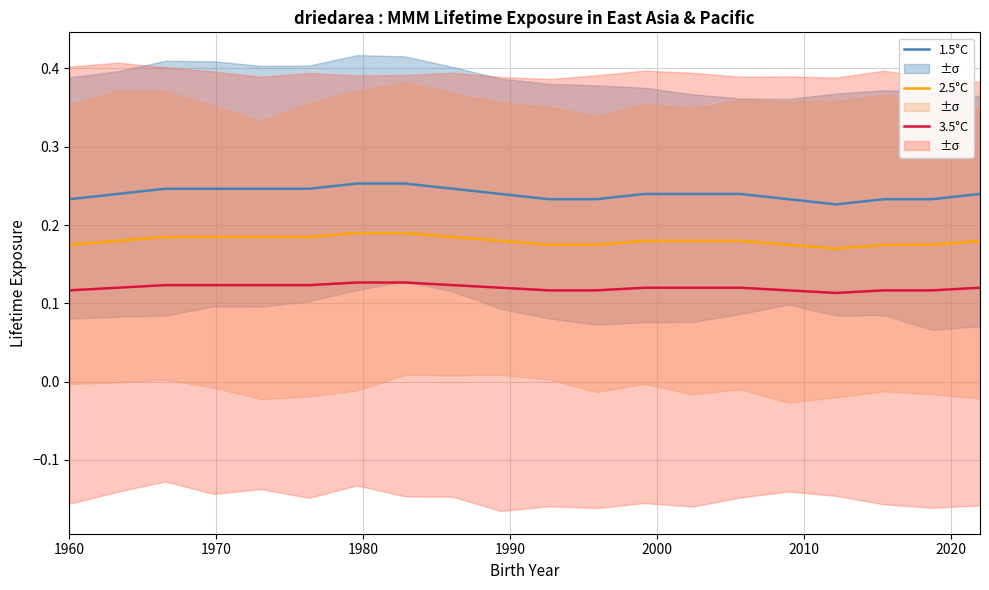

True or false: 1.5°C and 2.5°C intersect in this chart.

False